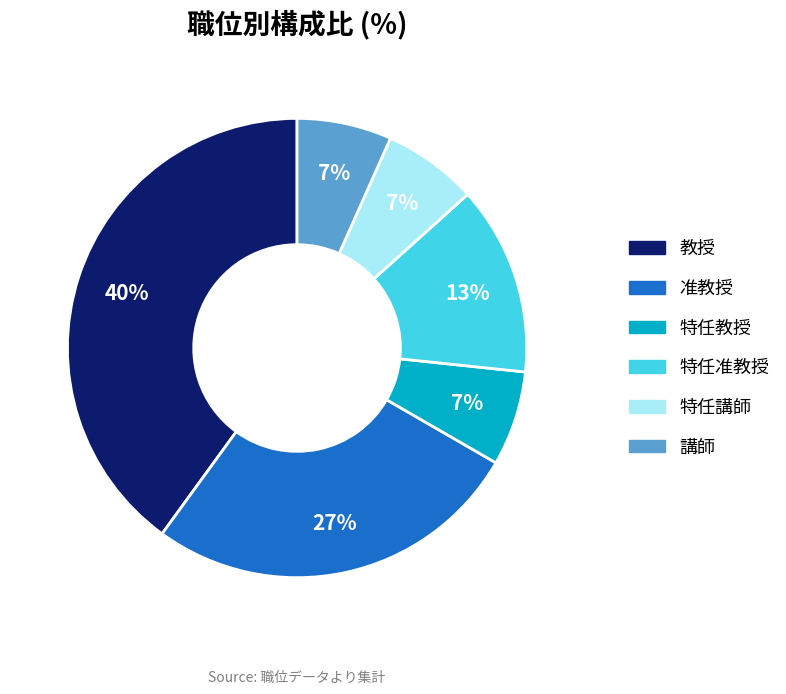

To the nearest percent, what is the average slice percentage?

17%